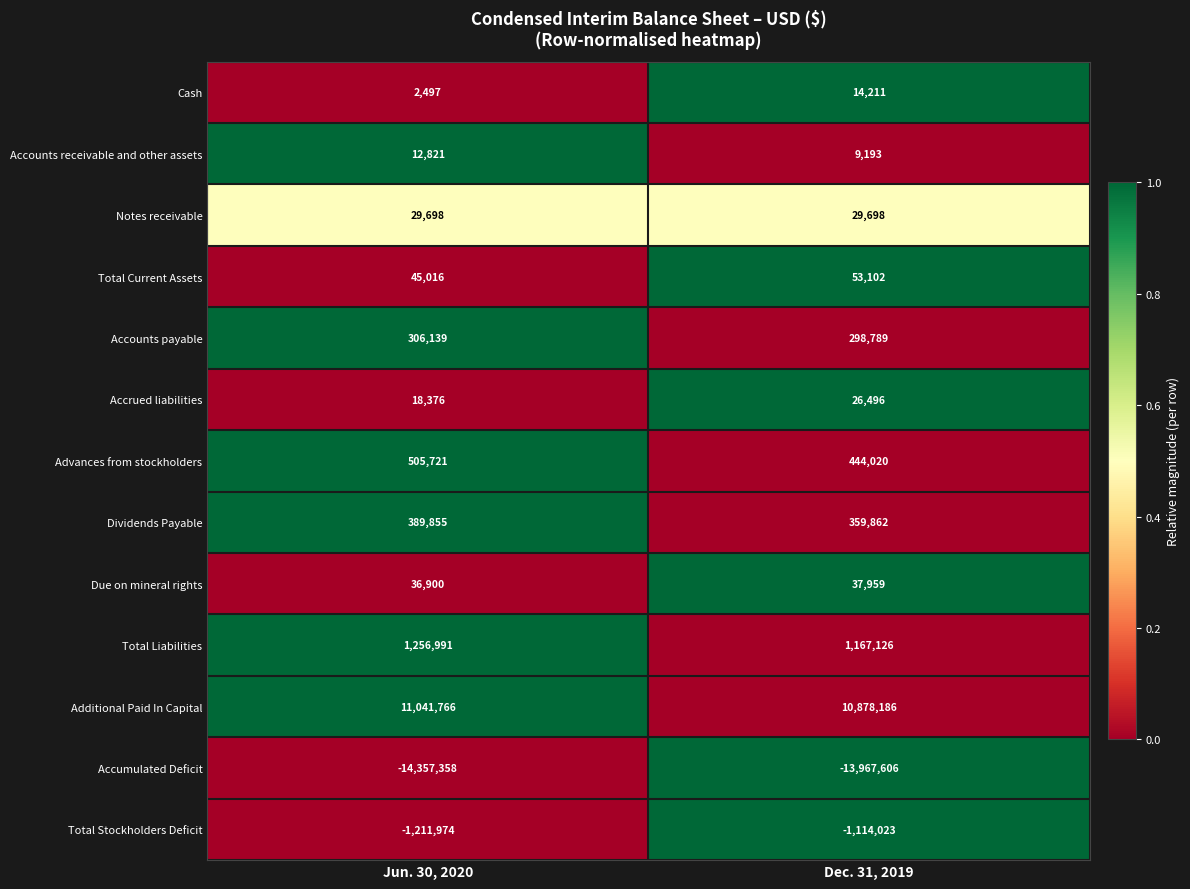

Reading left to right, extract all data points from this chart.

Cash: Jun. 30, 2020=2497	Dec. 31, 2019=14211
Accounts receivable and other assets: Jun. 30, 2020=12821	Dec. 31, 2019=9193
Notes receivable: Jun. 30, 2020=29698	Dec. 31, 2019=29698
Total Current Assets: Jun. 30, 2020=45016	Dec. 31, 2019=53102
Accounts payable: Jun. 30, 2020=306139	Dec. 31, 2019=298789
Accrued liabilities: Jun. 30, 2020=18376	Dec. 31, 2019=26496
Advances from stockholders: Jun. 30, 2020=505721	Dec. 31, 2019=444020
Dividends Payable: Jun. 30, 2020=389855	Dec. 31, 2019=359862
Due on mineral rights: Jun. 30, 2020=36900	Dec. 31, 2019=37959
Total Liabilities: Jun. 30, 2020=1256991	Dec. 31, 2019=1167126
Additional Paid In Capital: Jun. 30, 2020=11041766	Dec. 31, 2019=10878186
Accumulated Deficit: Jun. 30, 2020=-14357358	Dec. 31, 2019=-13967606
Total Stockholders Deficit: Jun. 30, 2020=-1211974	Dec. 31, 2019=-1114023